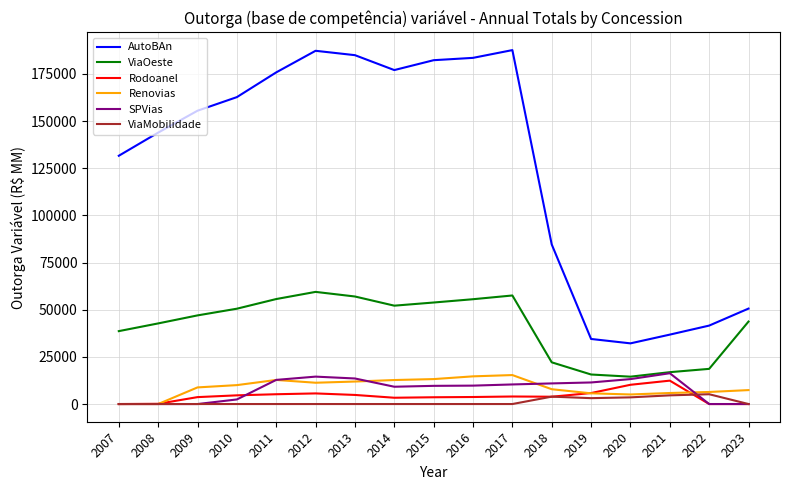

What is the maximum value for Renovias?

15354.8